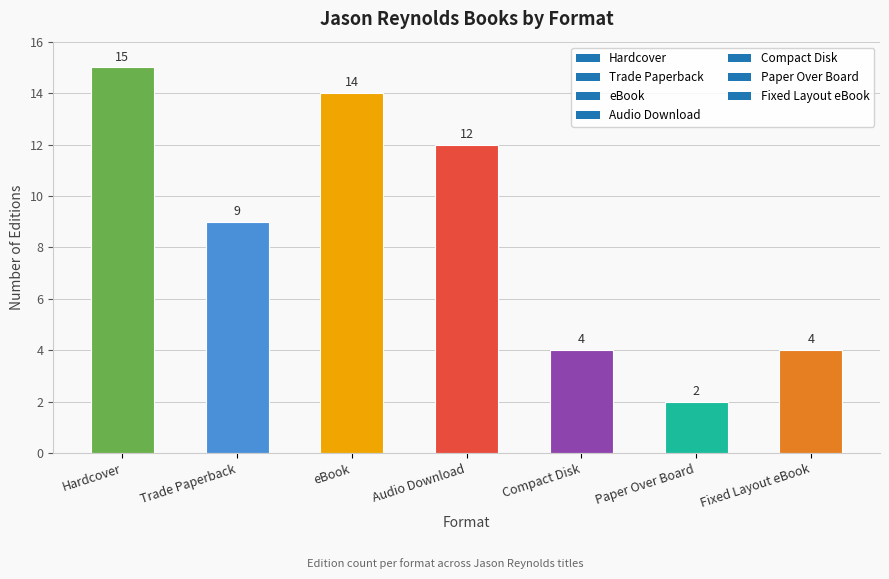

What is the value of the 3rd bar from the left?

14